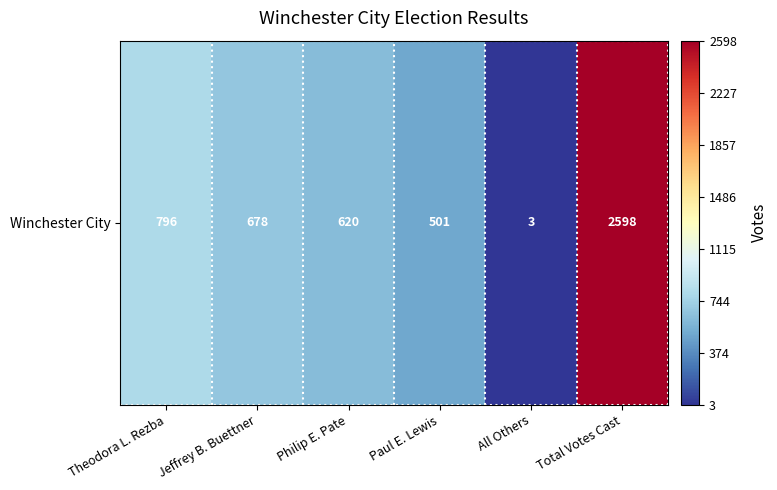

The value at All Others is 5. True or false?

False